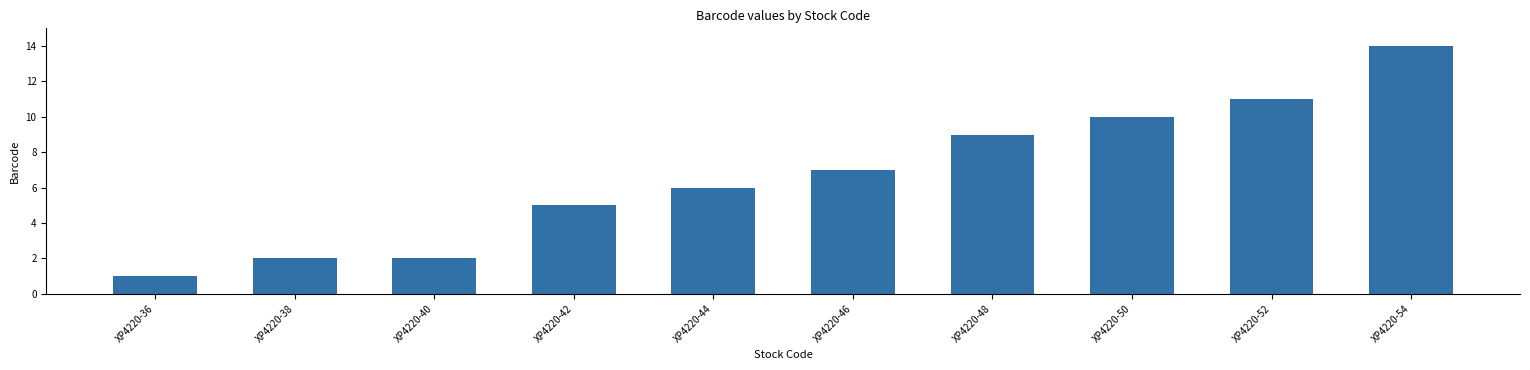

Is it true that the value at XP4220-38 is 2?

True